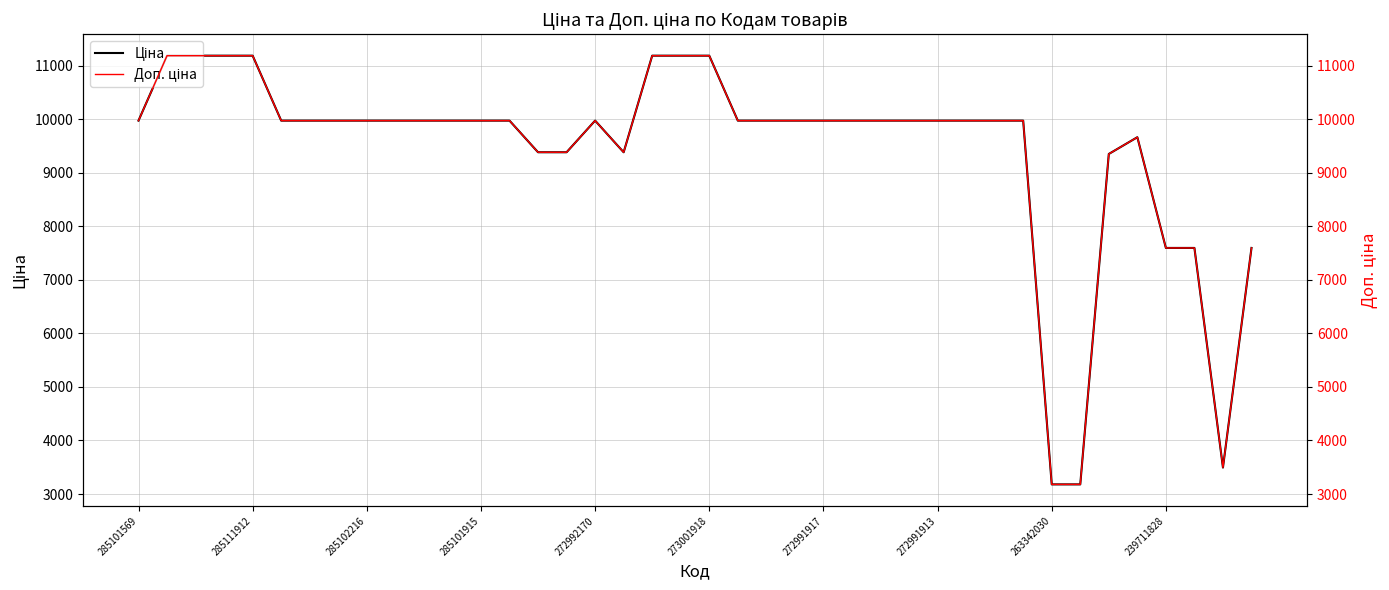

Is the value of Ціна at 239711828 greater than the value of Доп. ціна at 11?

No